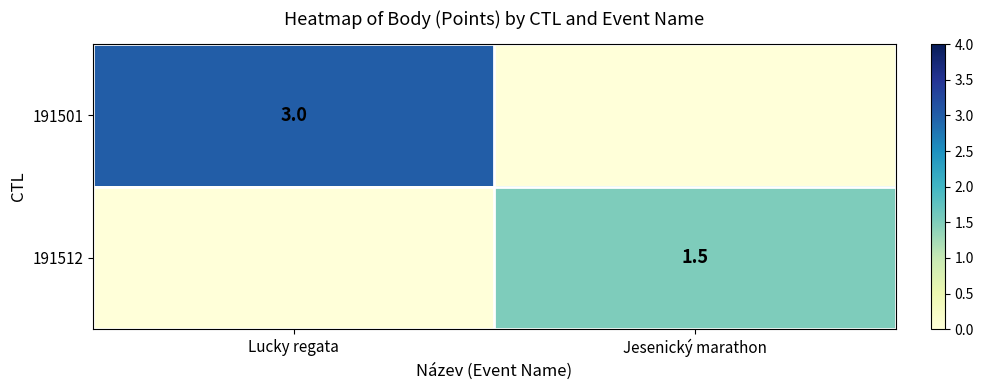

True or false: 191501 has a value of 3.0 at Lucky regata.

True